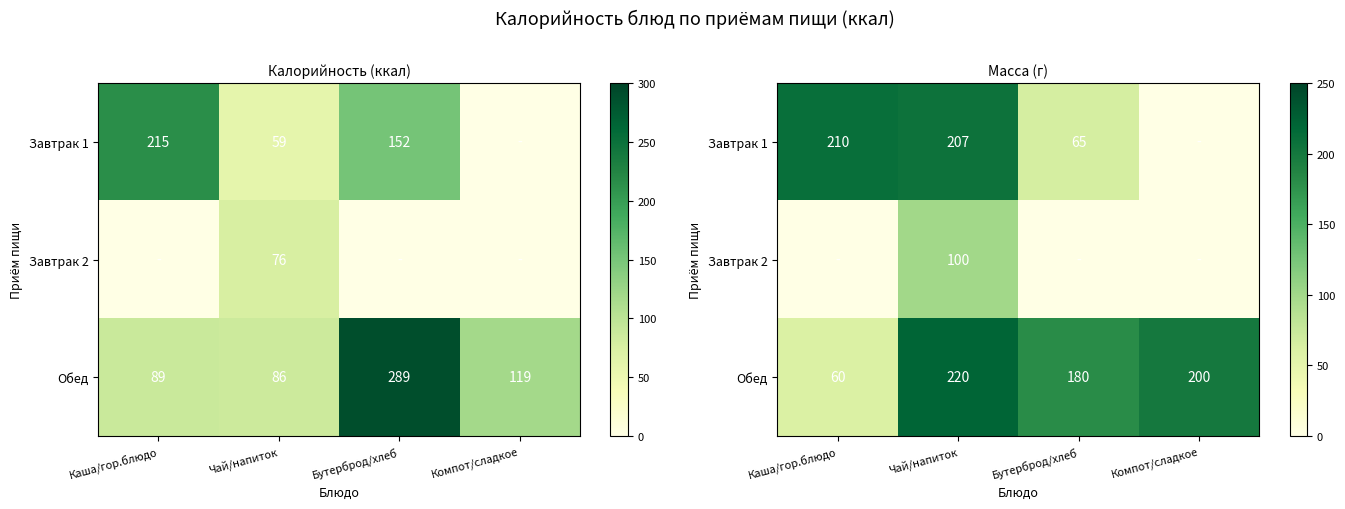

List the series in order of their overall mean, lowest first.

Завтрак 2, Завтрак 1, Обед